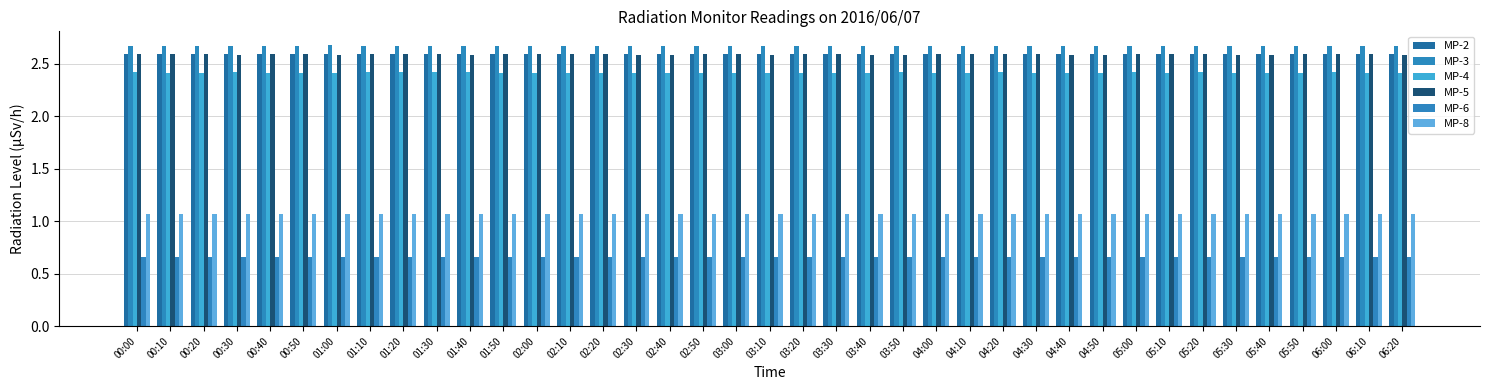

Rank the categories by MP-5 value from lowest to highest.

02:40, 04:40, 05:30, 02:30, 03:50, 05:40, 06:20, 00:30, 03:10, 03:40, 01:00, 01:40, 04:50, 00:00, 01:50, 02:00, 02:10, 02:50, 03:00, 04:20, 05:00, 05:20, 06:00, 00:50, 01:20, 03:20, 03:30, 05:10, 05:50, 06:10, 00:40, 01:10, 04:30, 00:10, 00:20, 01:30, 02:20, 04:10, 04:00